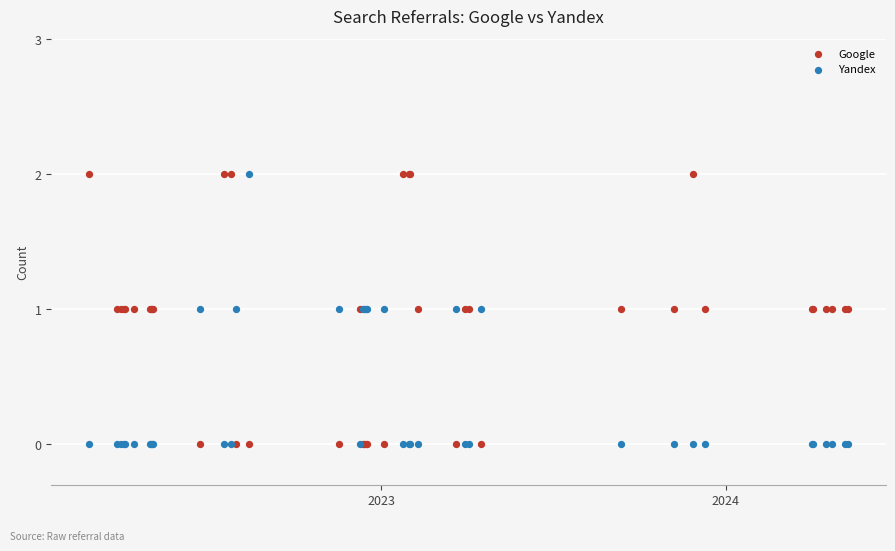

What is the X range (max minus min) for the scatter plot?

805